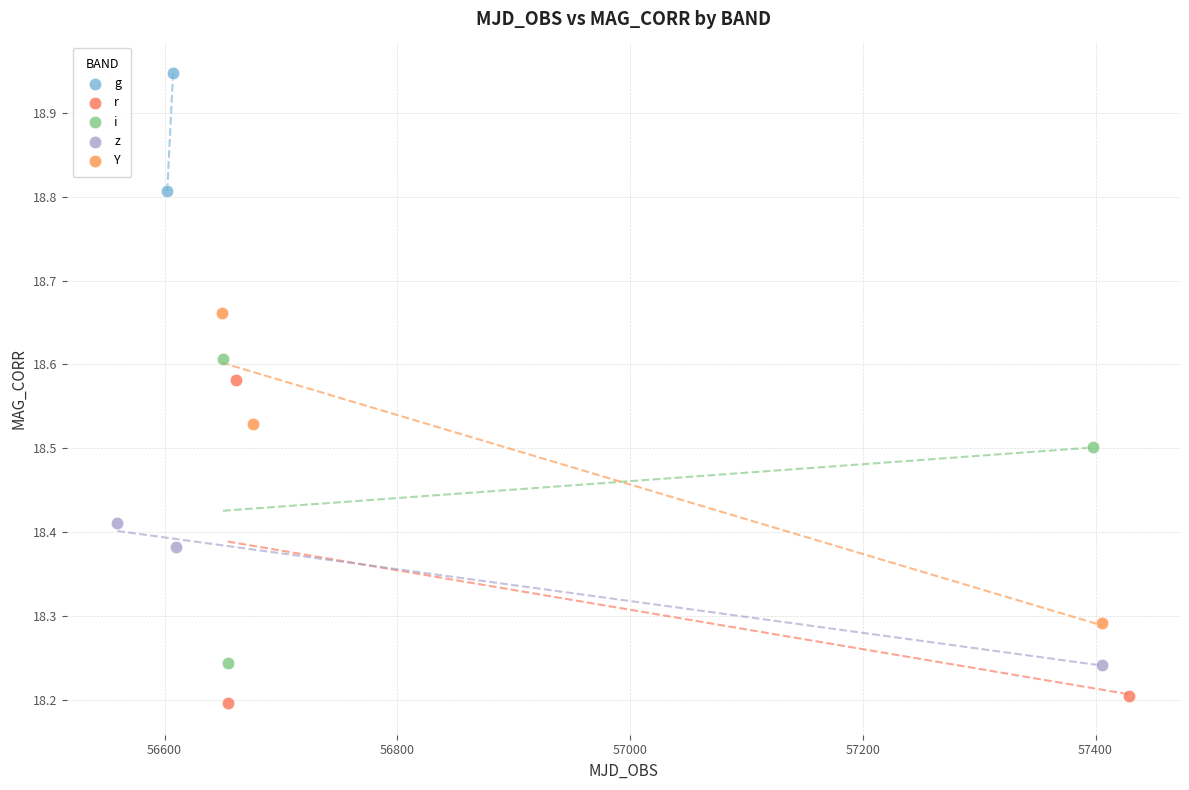

What are all the series names shown in the legend?

g, r, i, z, Y